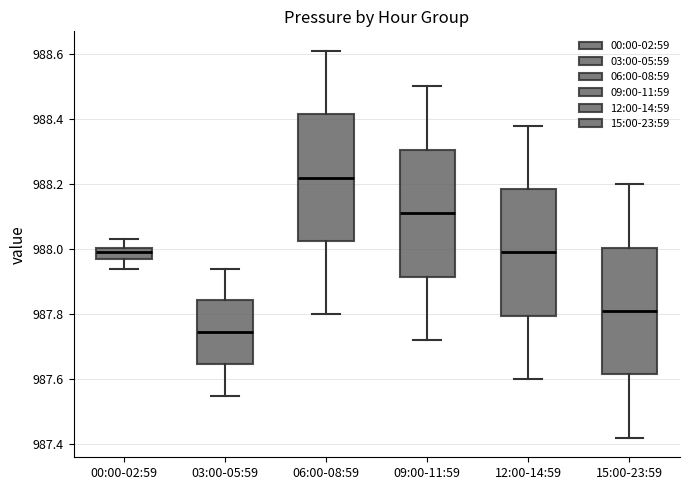

Which box has the highest median line?

06:00-08:59